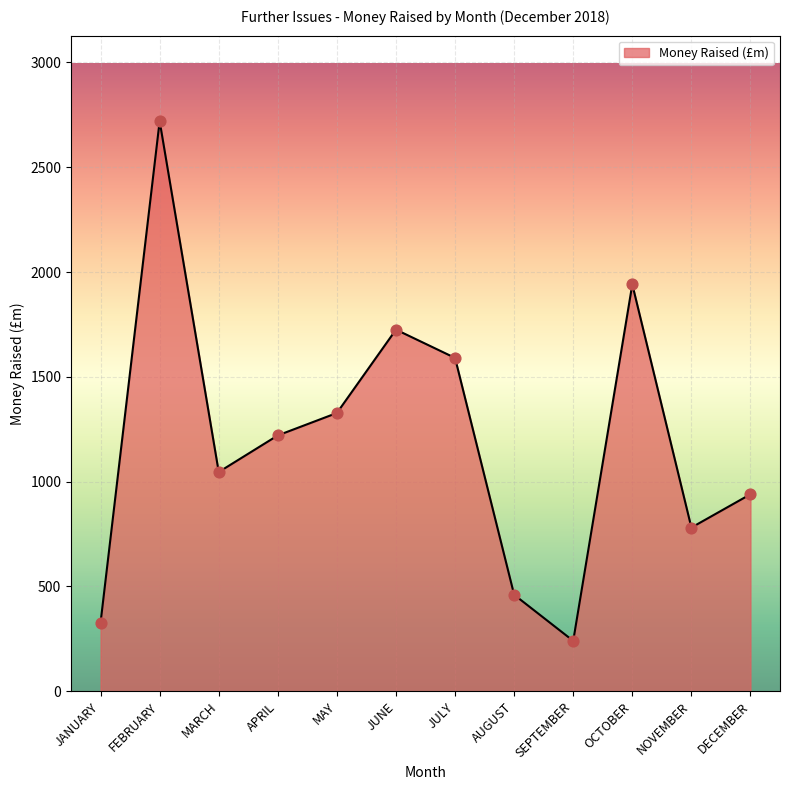

What is the ratio of the value at SEPTEMBER to the value at MAY?

0.2